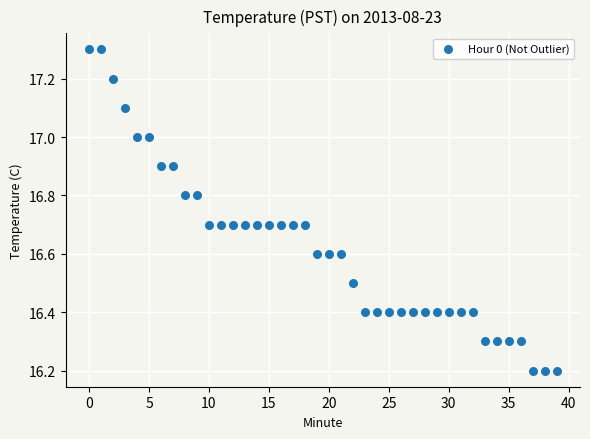

What is the range of Y values (max minus min)?

1.1